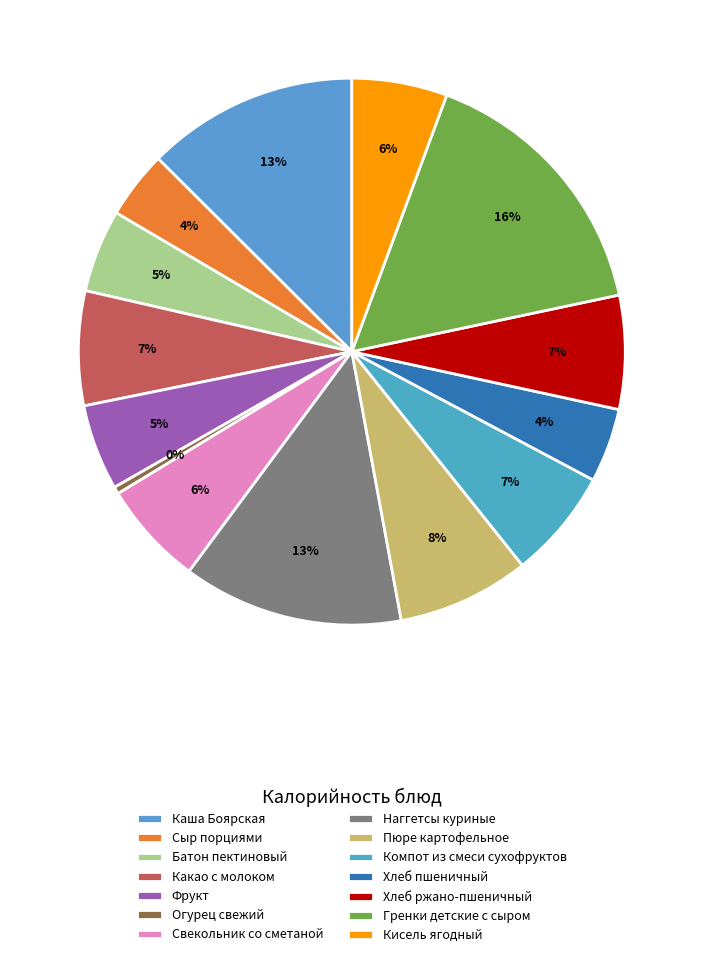

Is there any slice that represents more than half of the pie?

No